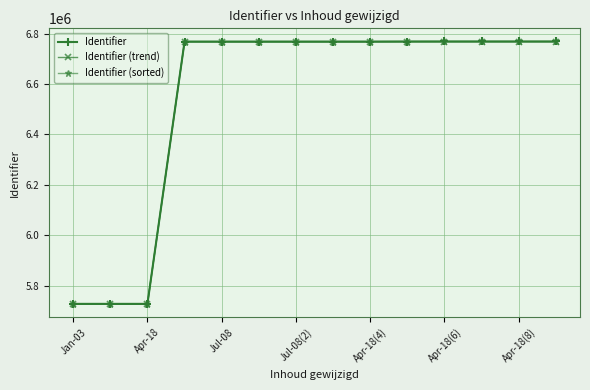

What is the sum of all Identifier values?

91637082.0